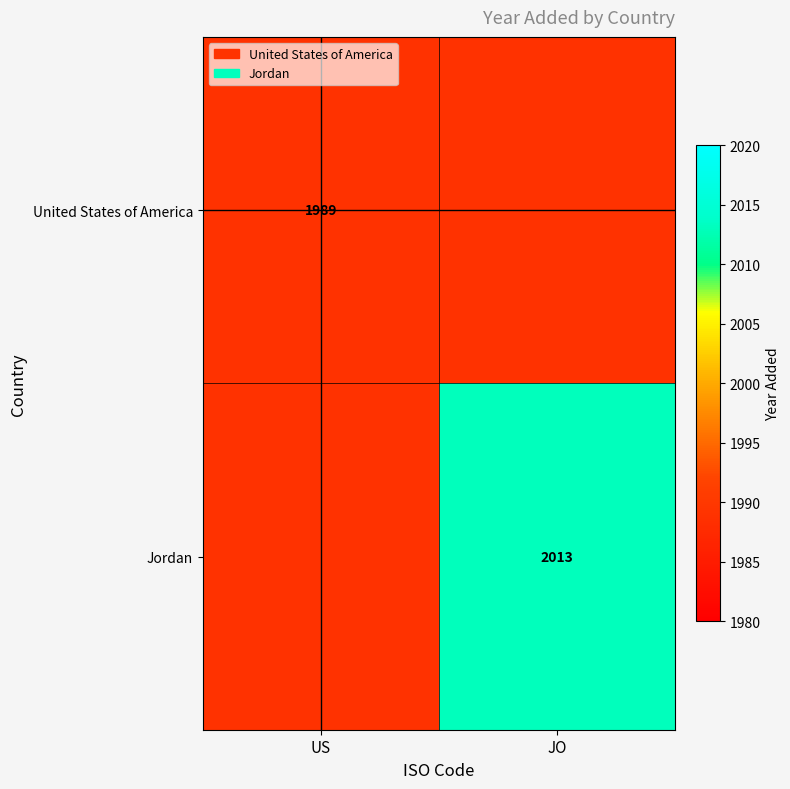

At how many categories does at least one series exceed 1989?

1